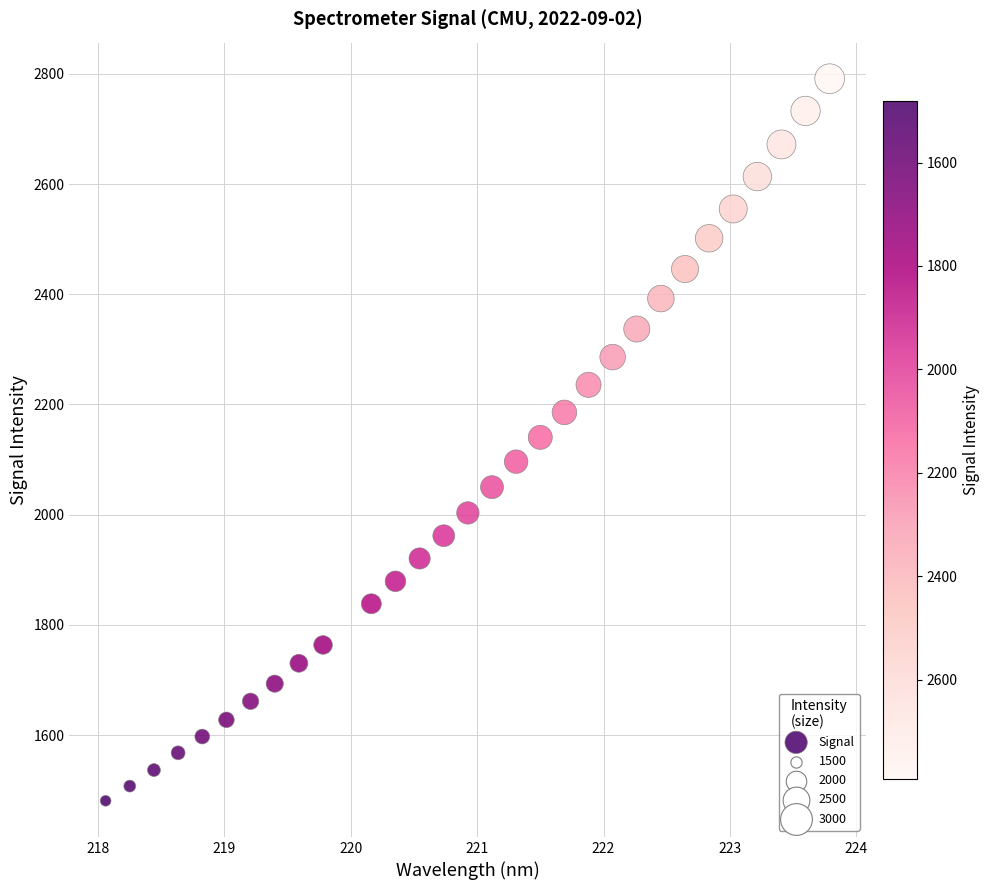

What is the range of X values (max minus min)?

5.7